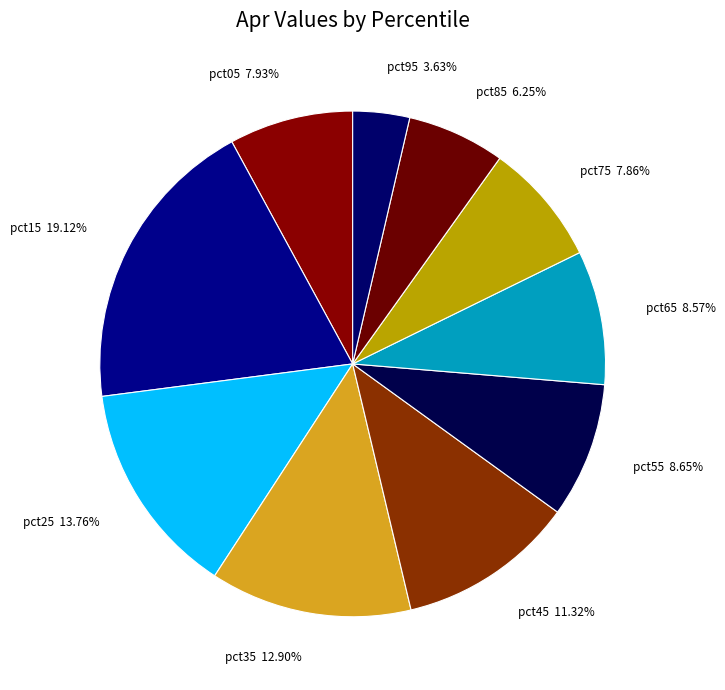

Approximately how many times larger is the value at pct65 compared to pct45?

0.8